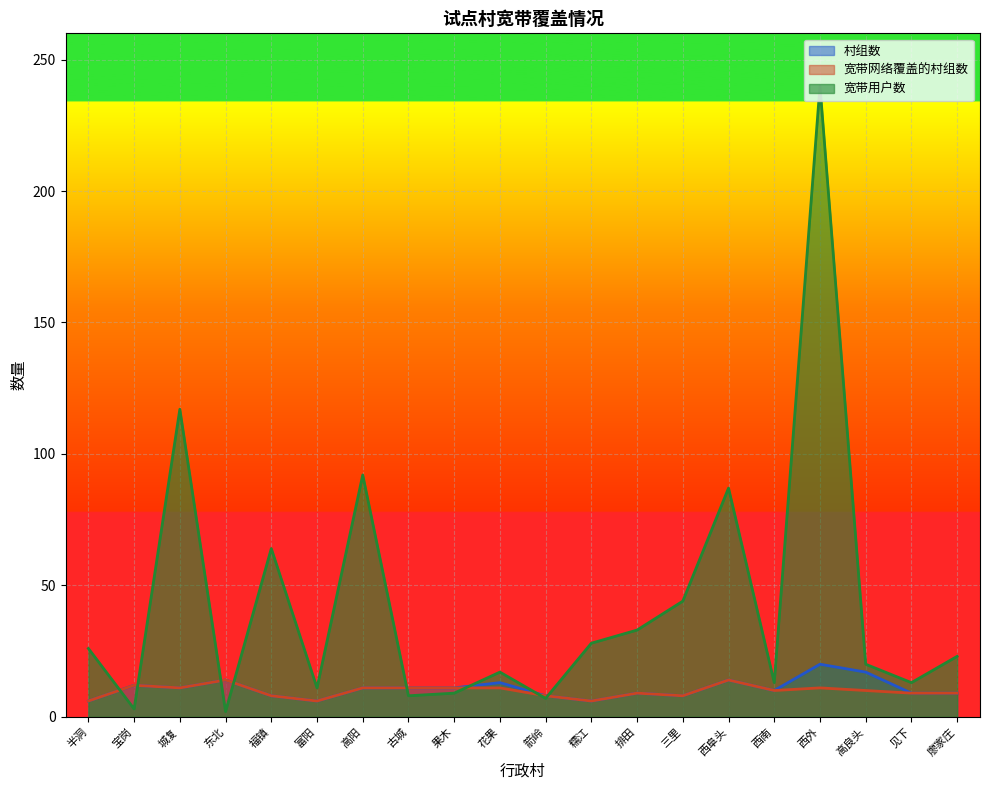

How many lines are shown in the chart?

3